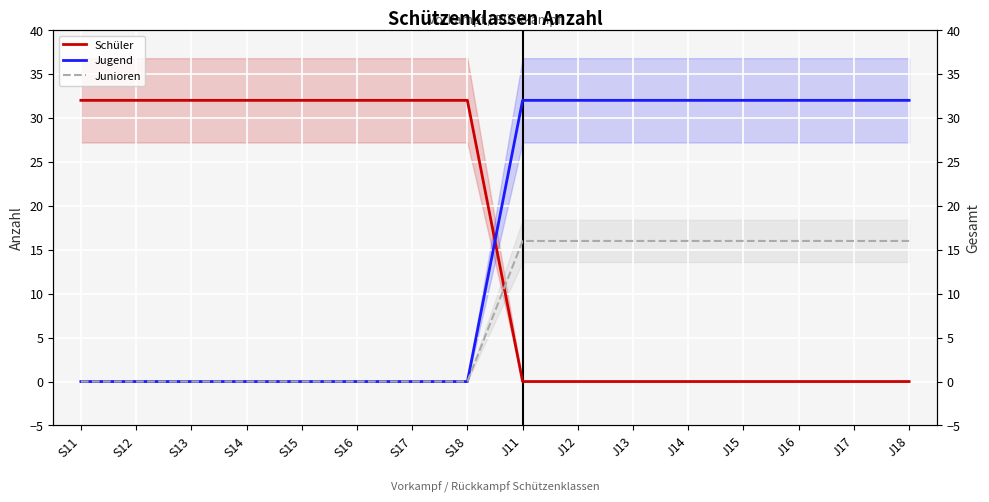

Which series has the largest range (max minus min)?

Schüler